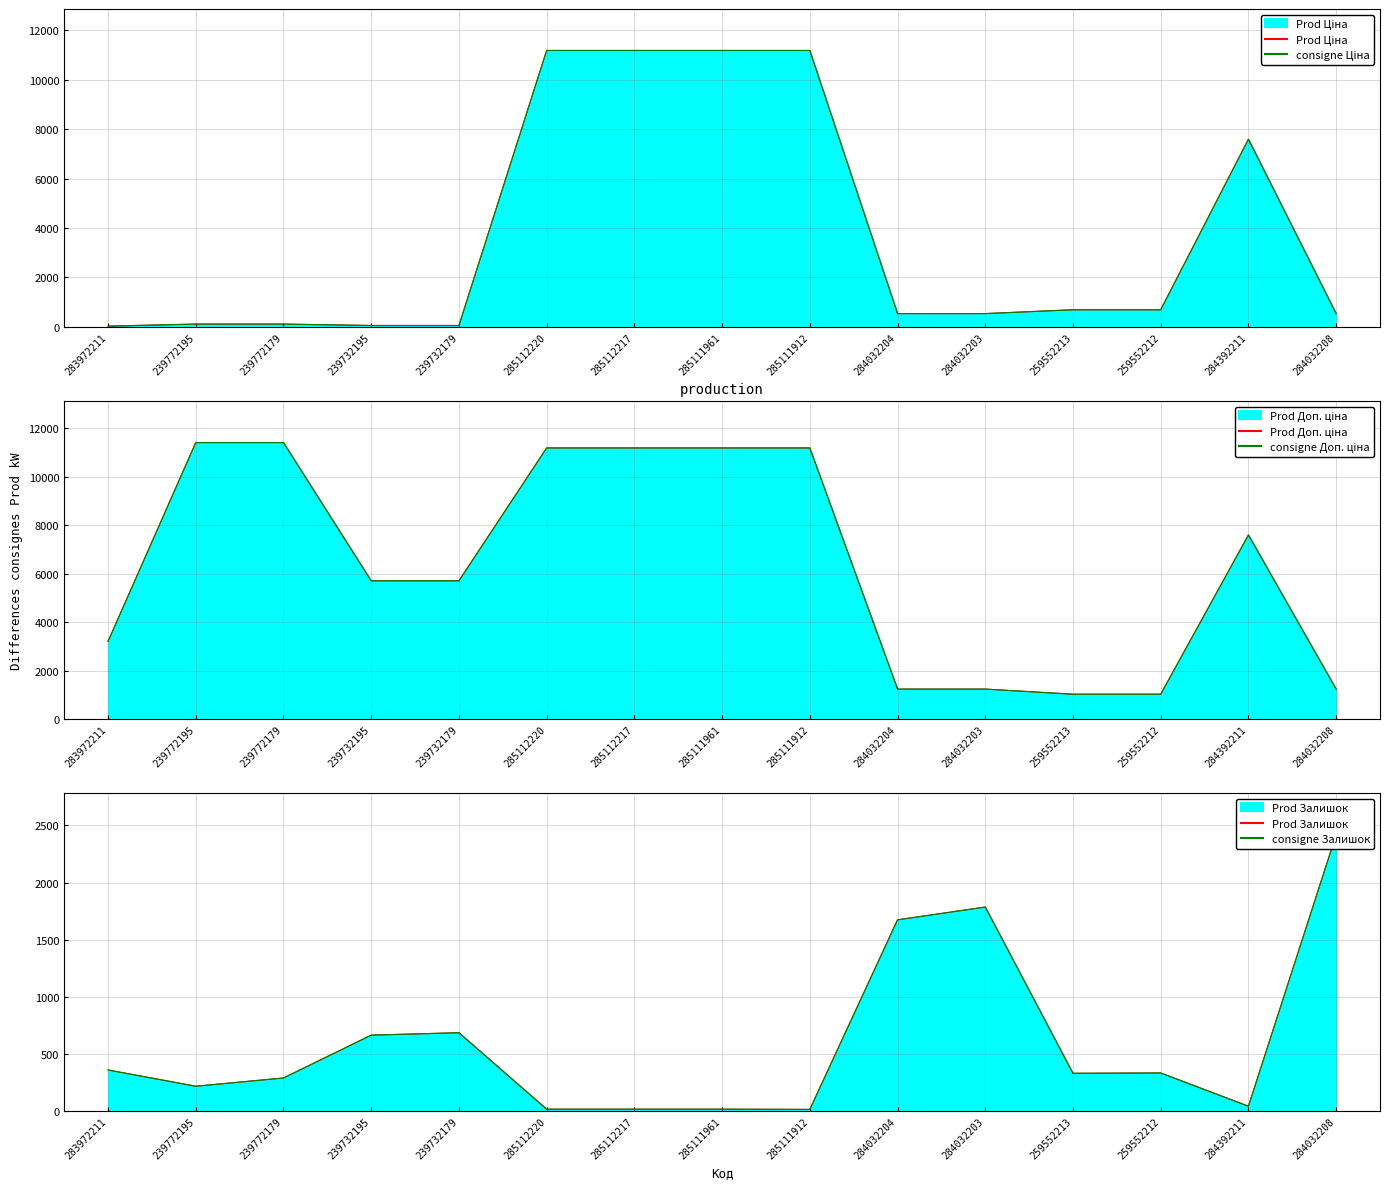

Reading left to right, list all the values displayed in this chart.

Prod Ціна: 283972211=32.0	239772195=114.1	239772179=114.1	239732195=57.0	239732179=57.0	285112220=11188.2	285112217=11188.2	285111961=11188.2	285111912=11188.2	284032204=539.0	284032203=539.0	259552213=693.7	259552212=693.7	284392211=7596.5	284032208=539.0
consigne Ціна: 283972211=32.0	239772195=114.1	239772179=114.1	239732195=57.0	239732179=57.0	285112220=11188.2	285112217=11188.2	285111961=11188.2	285111912=11188.2	284032204=539.0	284032203=539.0	259552213=693.7	259552212=693.7	284392211=7596.5	284032208=539.0
Prod Доп. ціна: 283972211=3205.0	239772195=11410.0	239772179=11410.0	239732195=5705.0	239732179=5705.0	285112220=11188.2	285112217=11188.2	285111961=11188.2	285111912=11188.2	284032204=1235.4	284032203=1235.4	259552213=1024.6	259552212=1024.6	284392211=7596.5	284032208=1235.4
consigne Доп. ціна: 283972211=3205.0	239772195=11410.0	239772179=11410.0	239732195=5705.0	239732179=5705.0	285112220=11188.2	285112217=11188.2	285111961=11188.2	285111912=11188.2	284032204=1235.4	284032203=1235.4	259552213=1024.6	259552212=1024.6	284392211=7596.5	284032208=1235.4
Prod Залишок: 283972211=360.0	239772195=218.0	239772179=290.0	239732195=665.0	239732179=686.0	285112220=17.0	285112217=17.0	285111961=17.0	285111912=15.0	284032204=1674.0	284032203=1786.0	259552213=331.0	259552212=334.0	284392211=43.0	284032208=2419.0
consigne Залишок: 283972211=360.0	239772195=218.0	239772179=290.0	239732195=665.0	239732179=686.0	285112220=17.0	285112217=17.0	285111961=17.0	285111912=15.0	284032204=1674.0	284032203=1786.0	259552213=331.0	259552212=334.0	284392211=43.0	284032208=2419.0